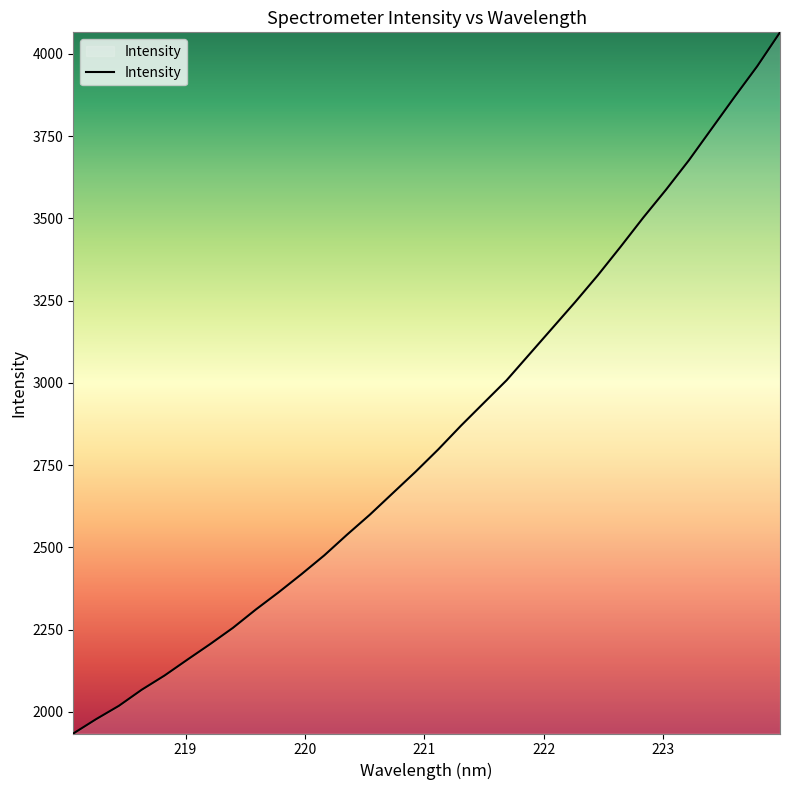

What is the average value?

2847.3